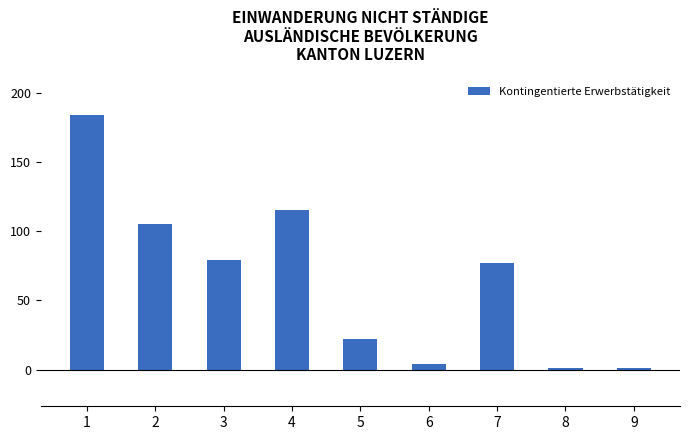

Reading left to right, list all the values displayed in this chart.

184	105	79	115	22	4	77	1	1